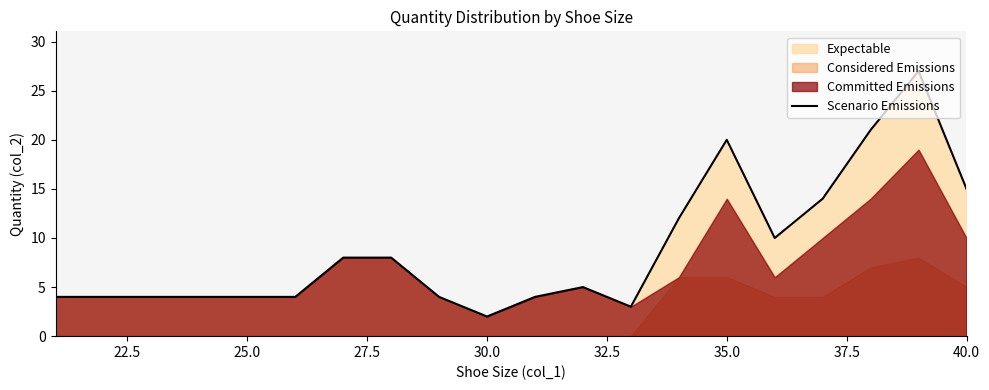

How many interior local peaks (higher than both neighbors) does the data have?

3